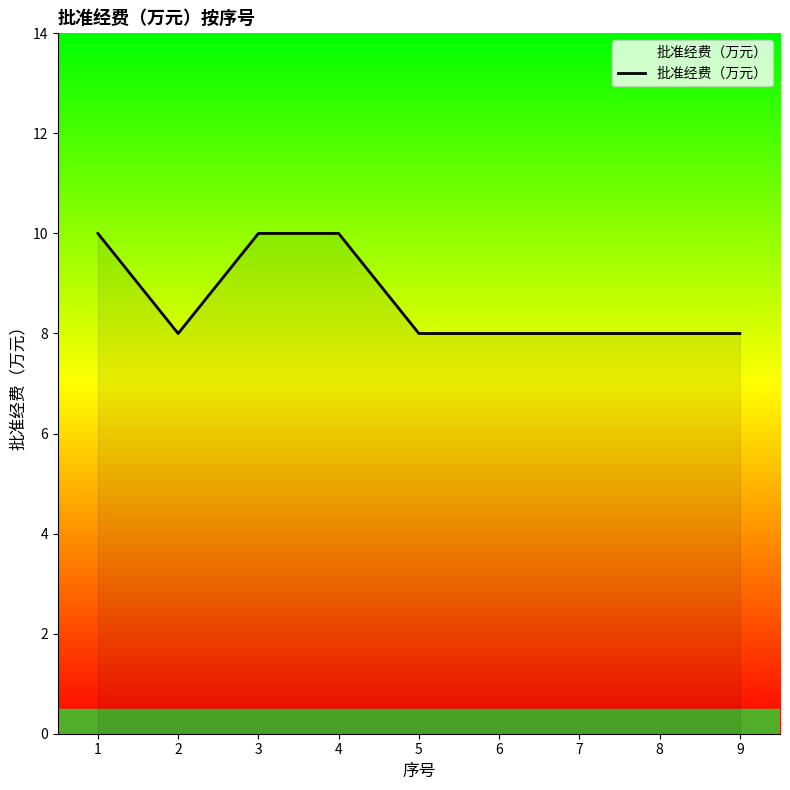

What is the difference between the second highest and second lowest values?

2